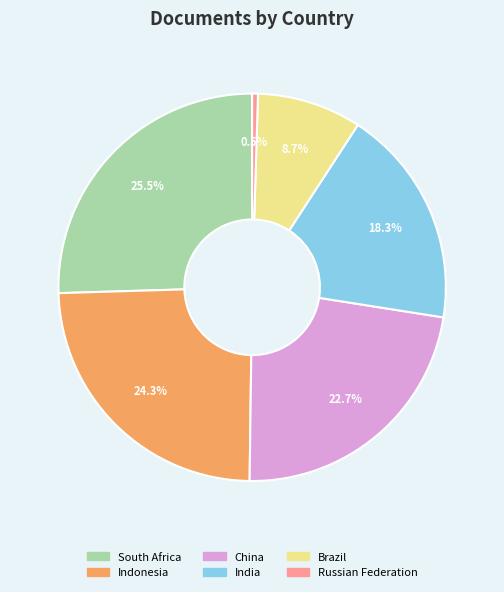

What is the smallest slice in the pie chart?

Russian Federation